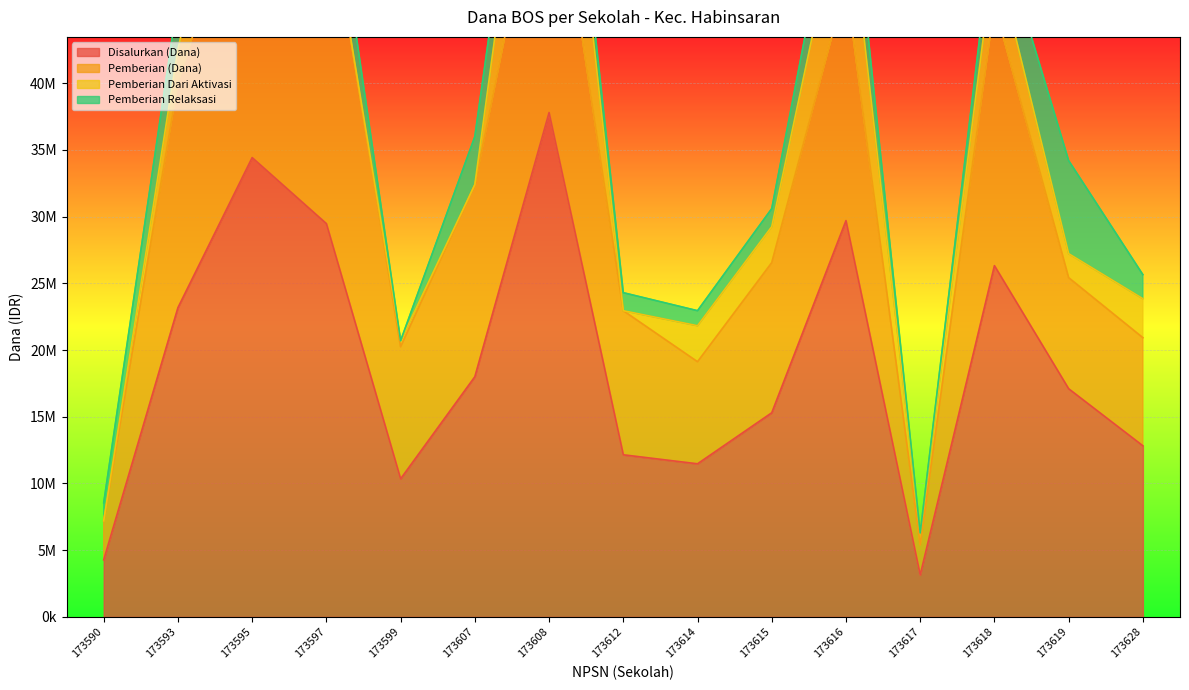

In Disalurkan (Dana), how many points are higher than both neighbors (excluding endpoints)?

4